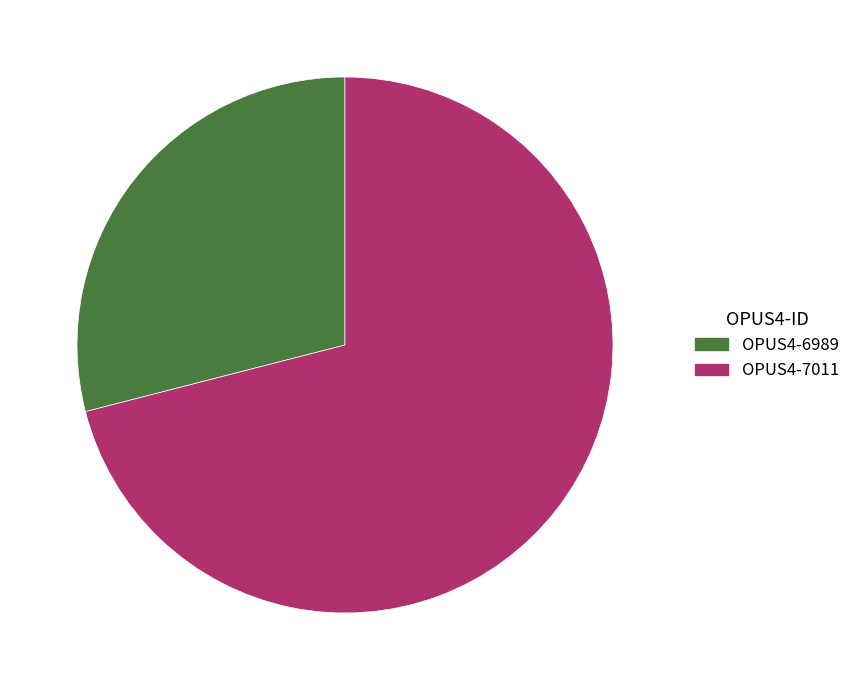

Combined, do OPUS4-7011 and OPUS4-6989 account for over 50%?

Yes